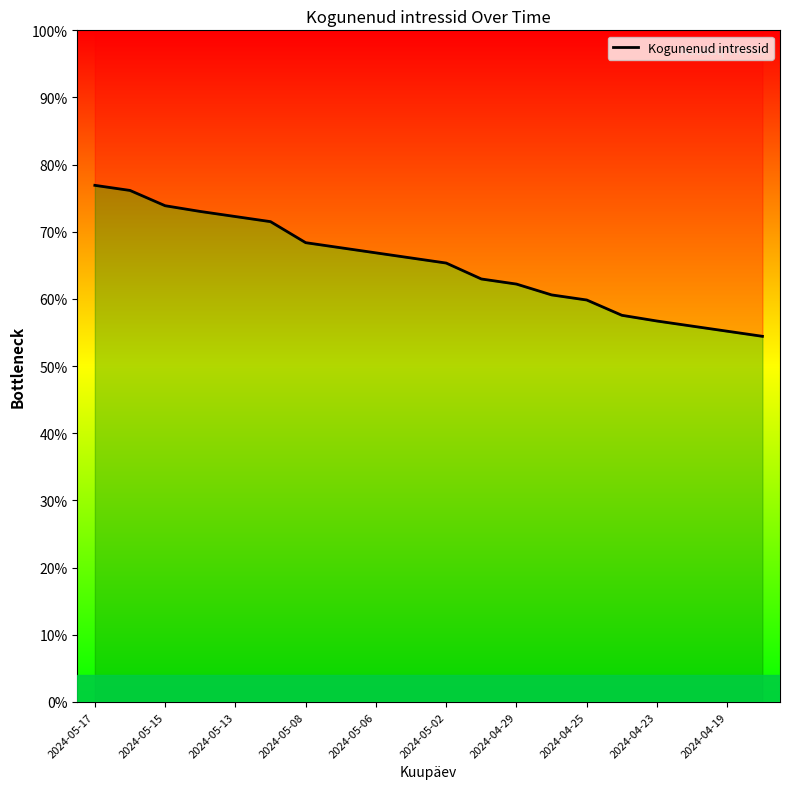

What is the maximum value shown in the chart?

0.8